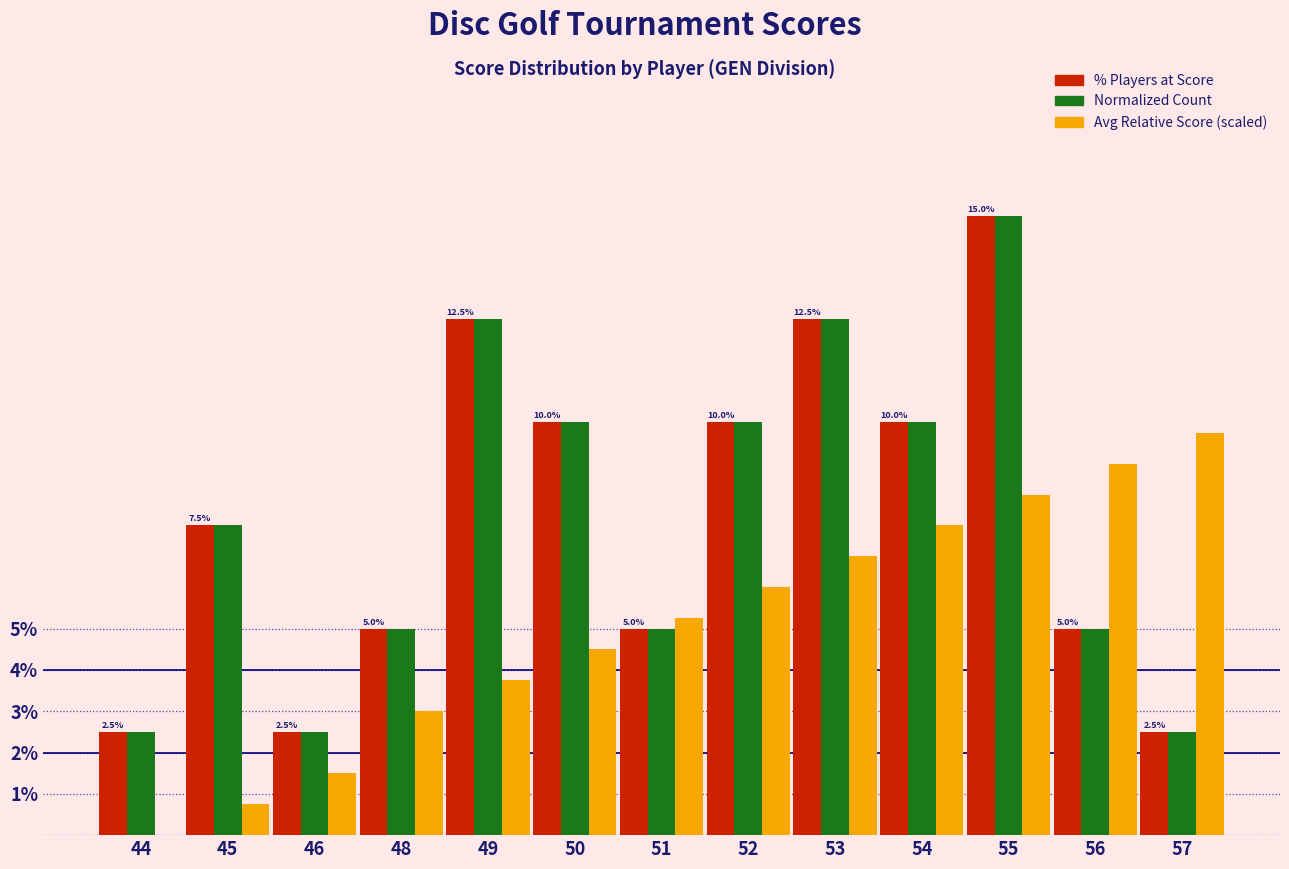

How many groups of bars are there?

13